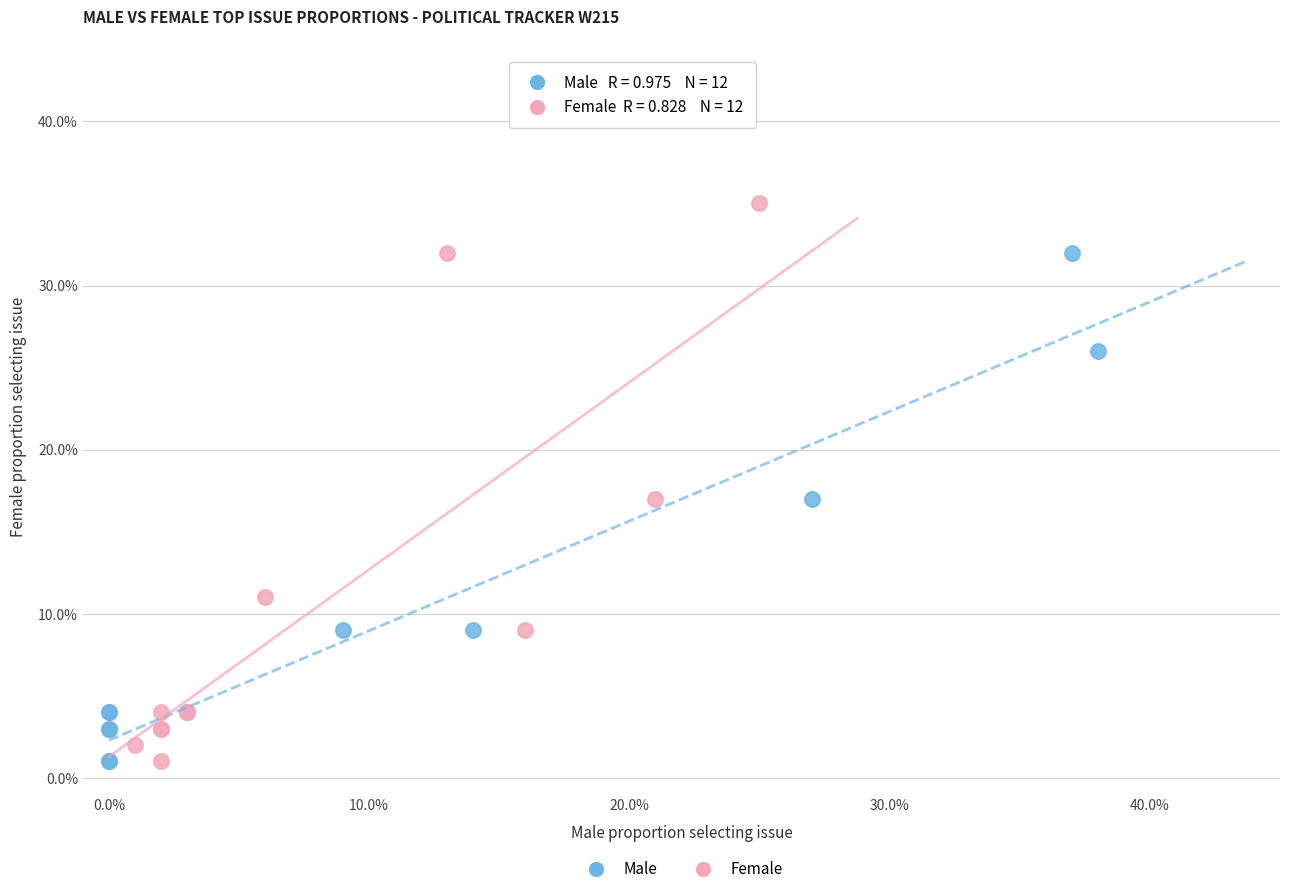

Which series reaches the maximum Y coordinate?

Female